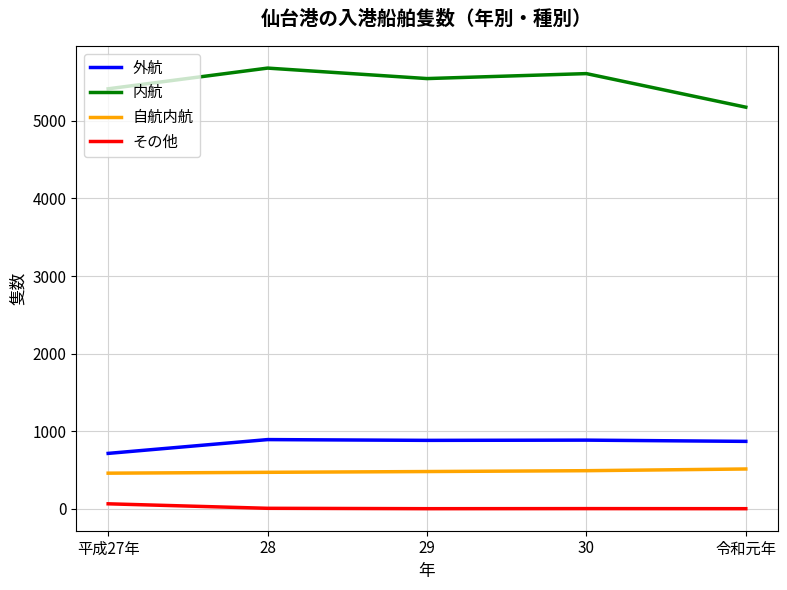

What is the difference between the maximum and minimum values in the その他 series?

63